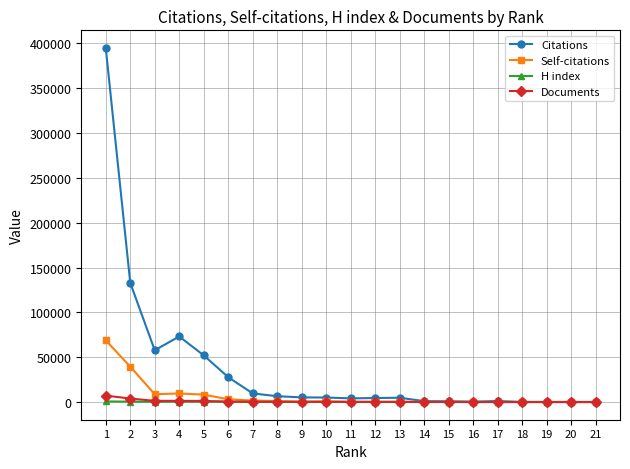

What is the total value across all series at 10?

6102